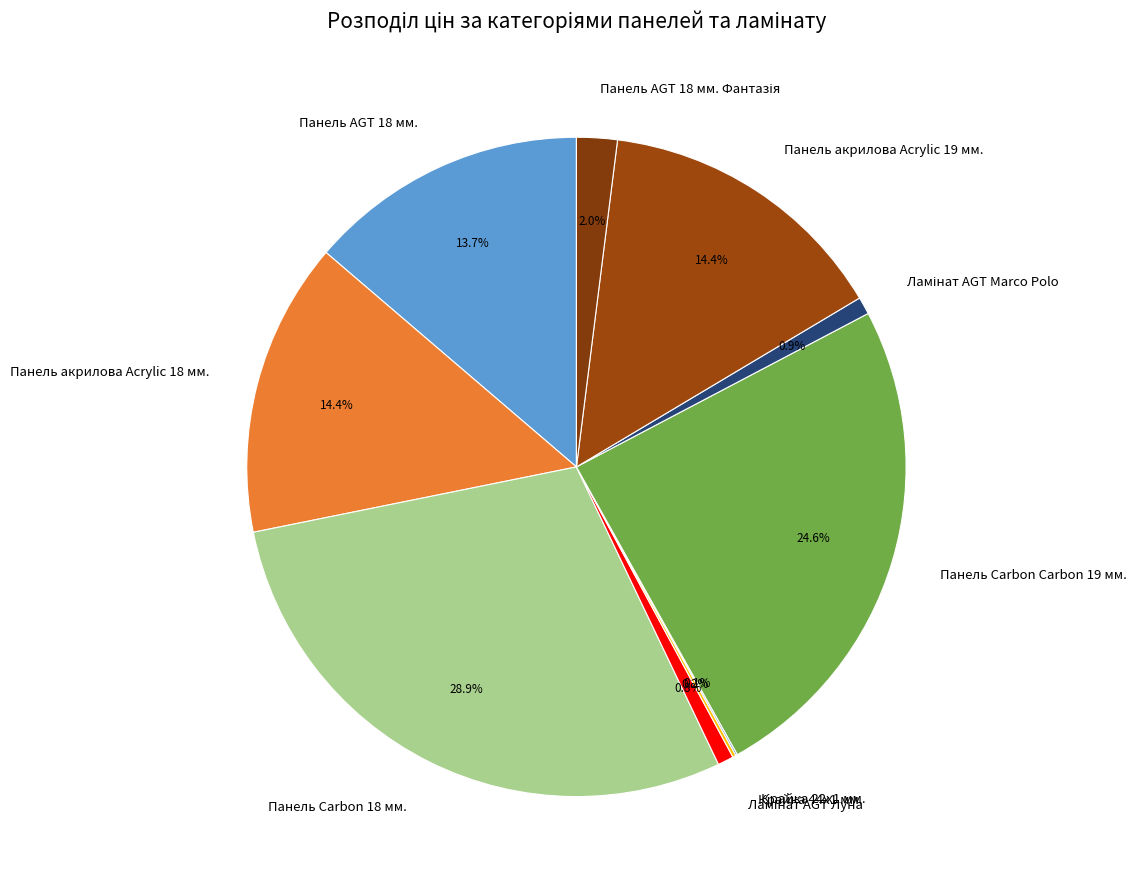

Which category has the biggest portion of the pie?

Панель Carbon 18 мм.